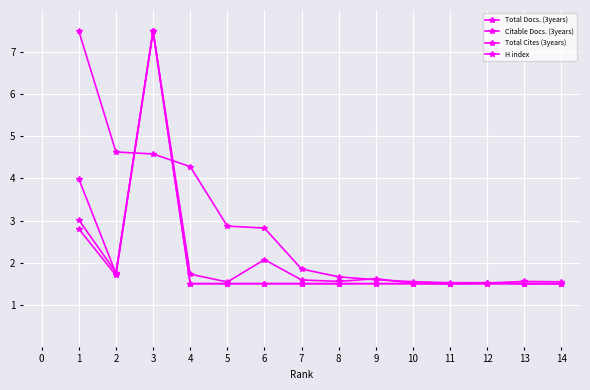

How many categories are shown in the chart?

14